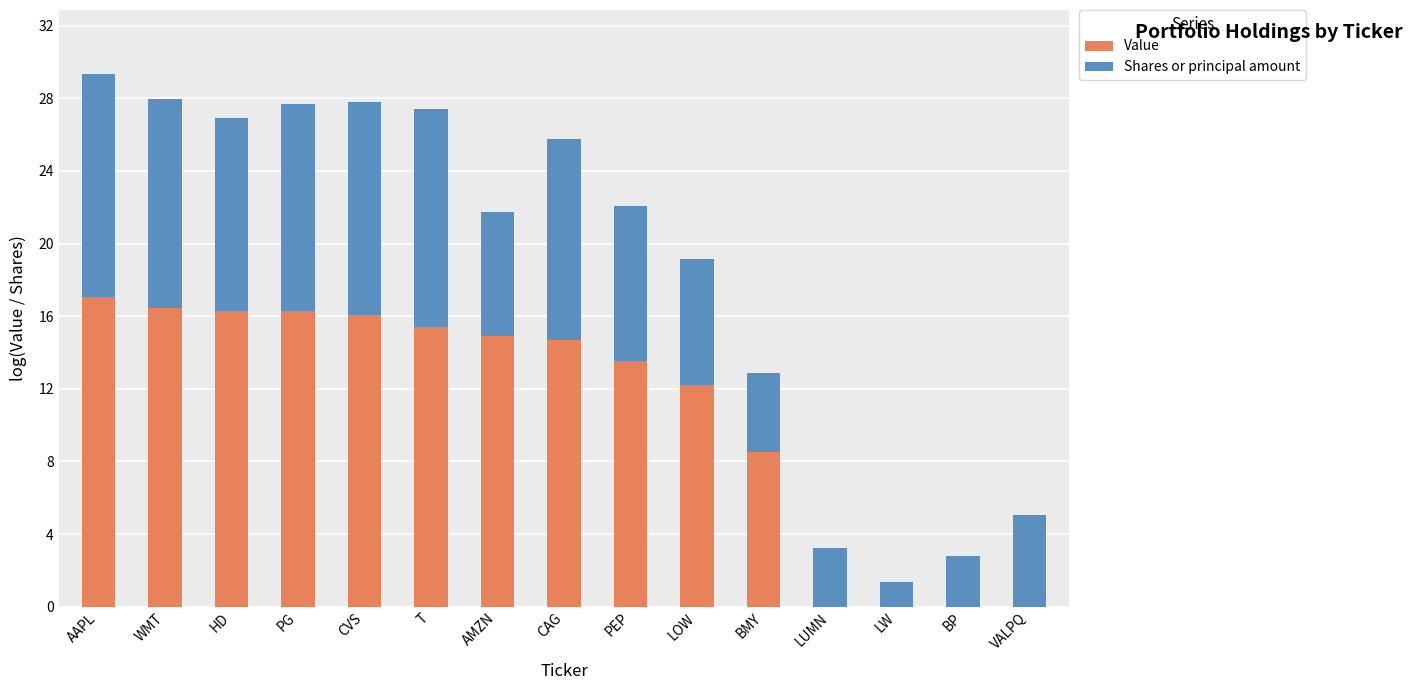

What is the approximate value of Value at LOW?

12.2